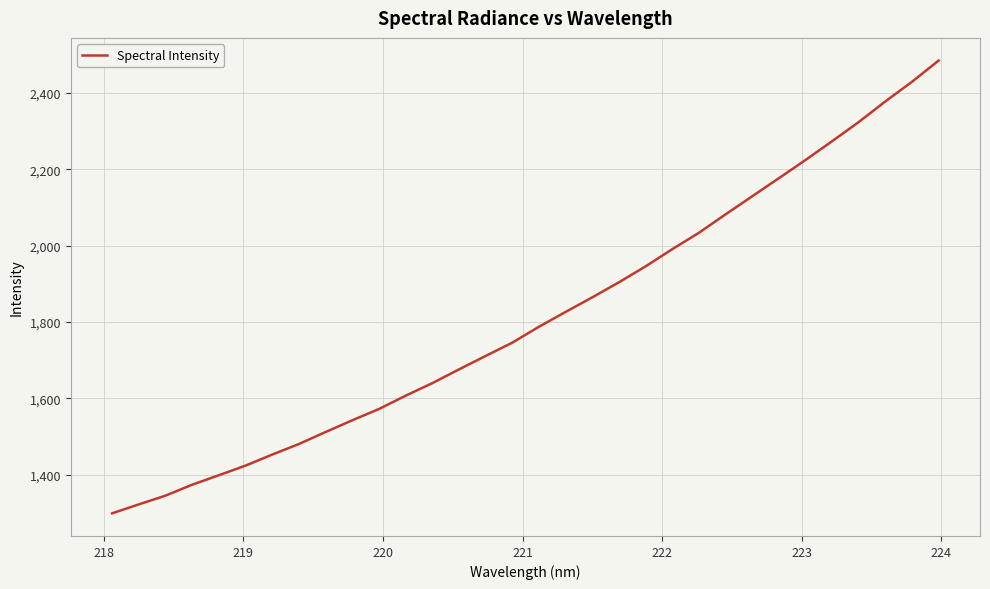

What is the difference between the maximum and minimum values?

1186.0